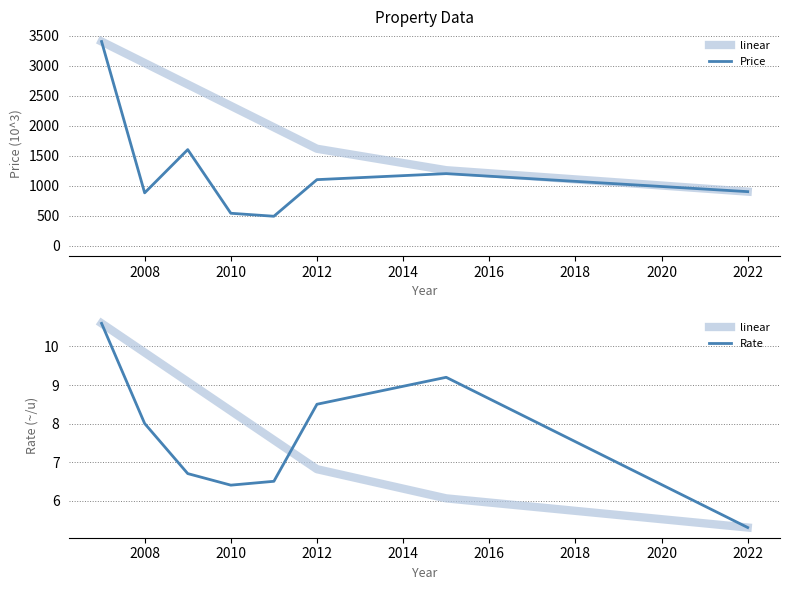

What is the difference between the maximum and minimum values in the Price series?

2910.0